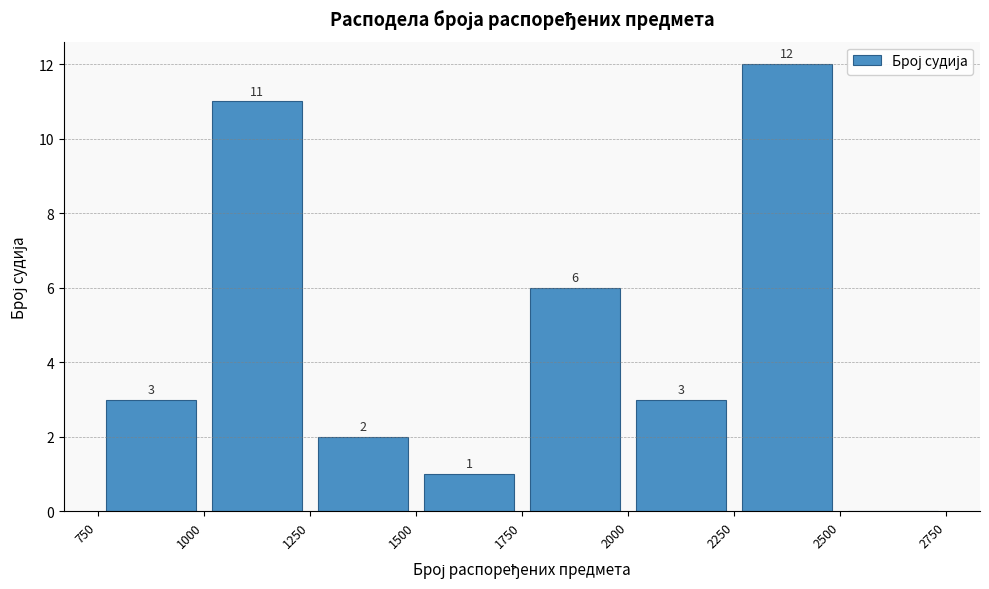

Over which range of the x-axis is the bar tallest?

2250 to 2500